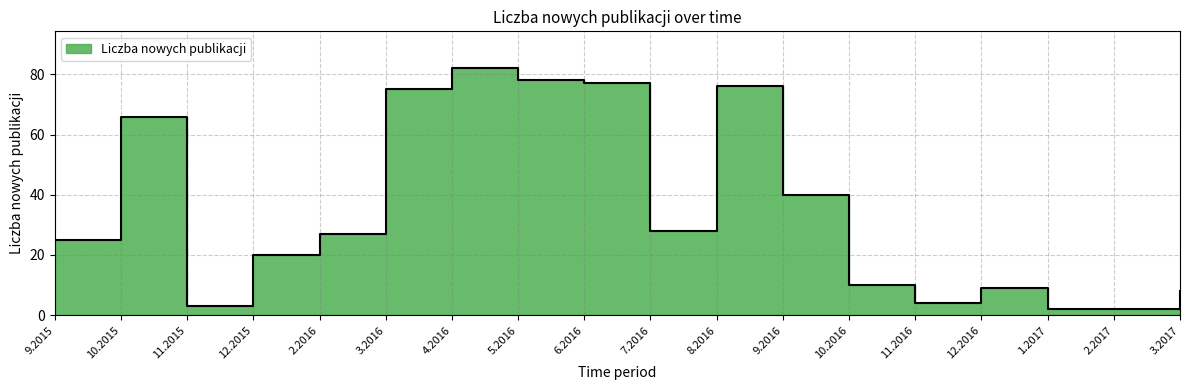

What is the difference between the second highest and second lowest values?

76